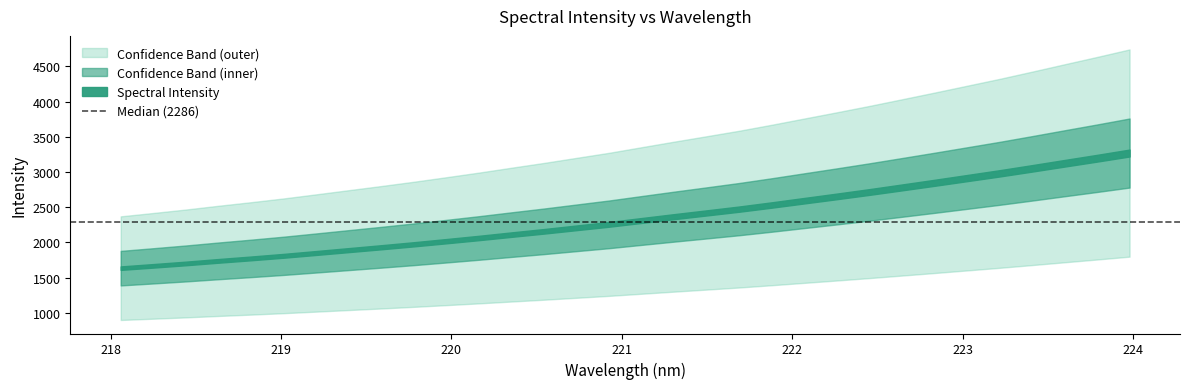

Which has a higher value, 220.3533 or 219.7801?

220.3533